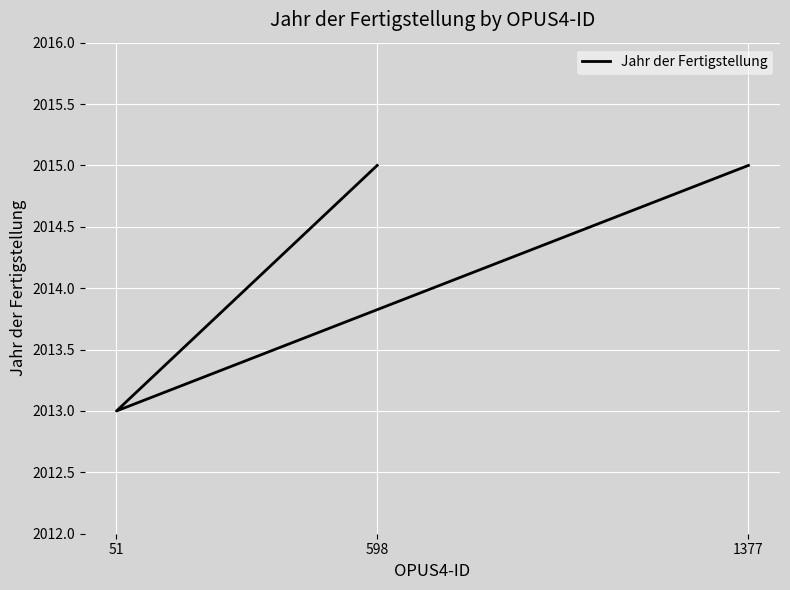

The value at 1377 is 2015. True or false?

True